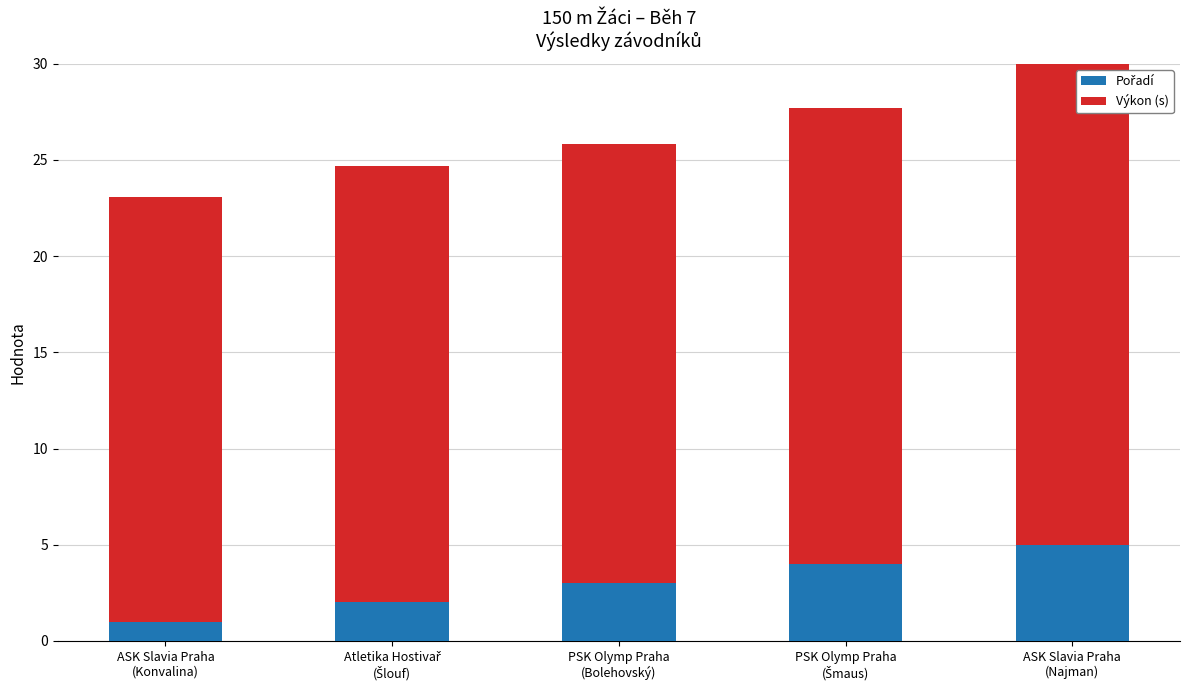

Count the number of categories in the chart.

5